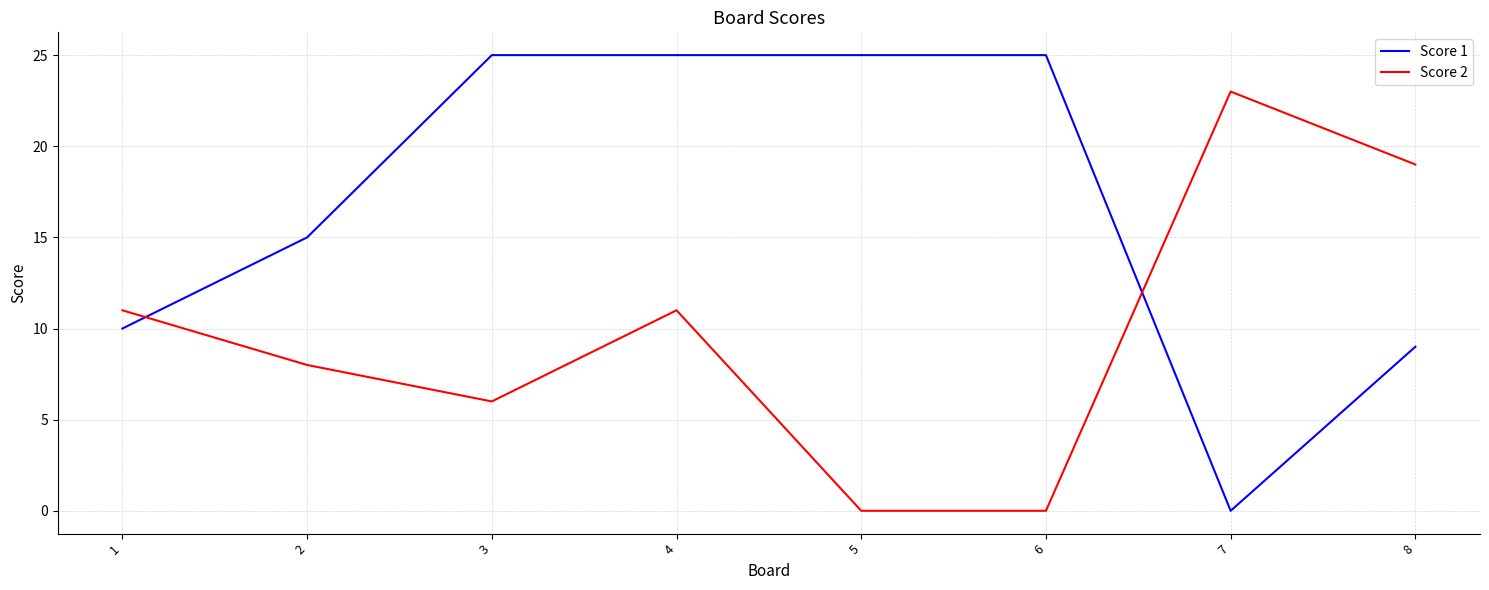

Which series has the widest spread of values?

Score 1